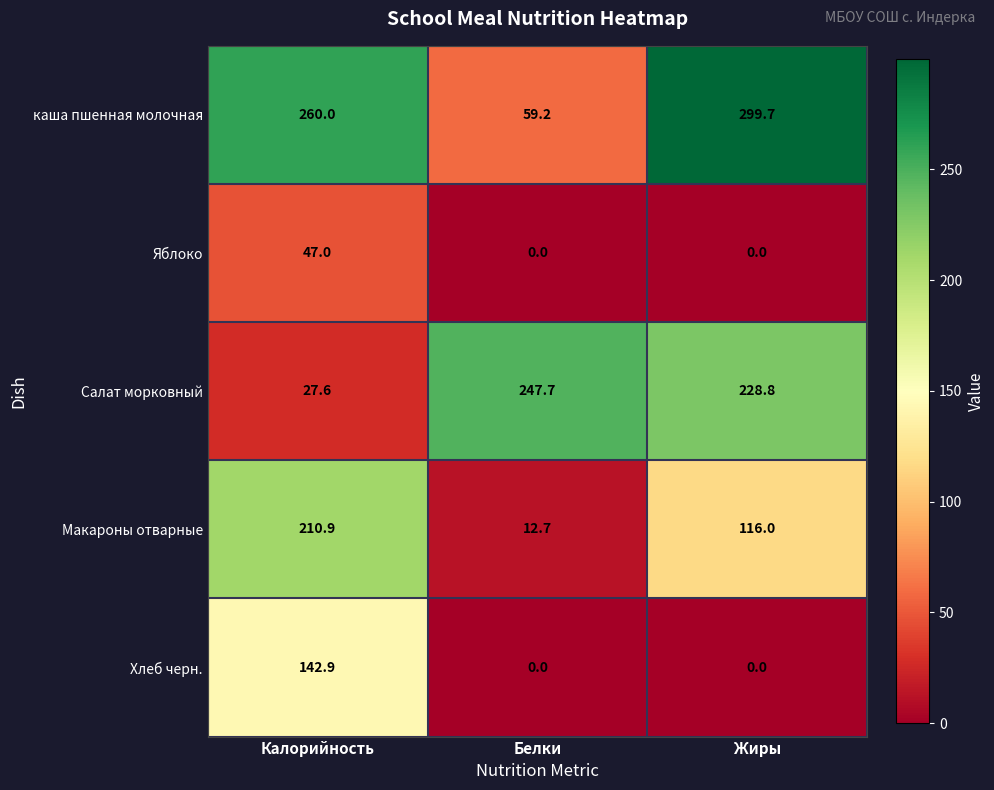

List the series in order of their peak value, lowest first.

Яблоко, Хлеб черн., Макароны отварные, Салат морковный, каша пшенная молочная